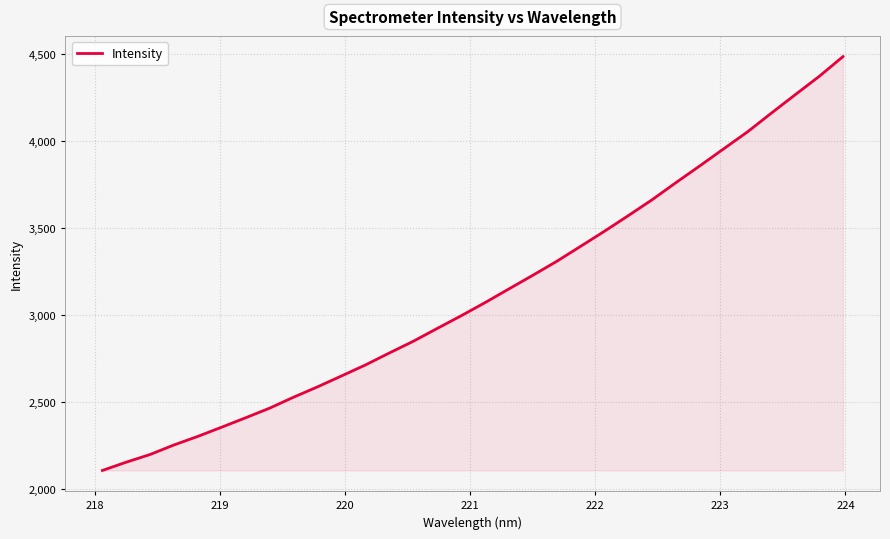

What is the minimum value shown in the chart?

2108.9